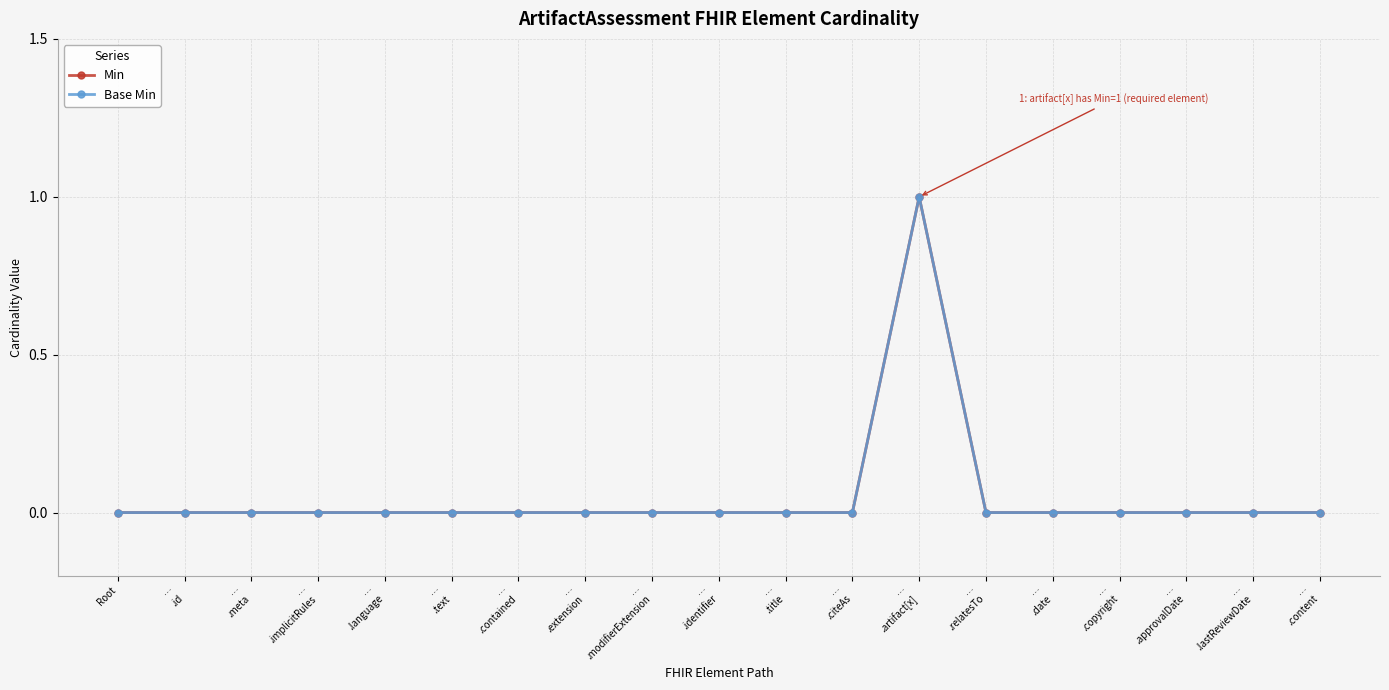

Reading left to right, list all the values displayed in this chart.

Min: Root=0	…
.id=0	…
.meta=0	…
.implicitRules=0	…
.language=0	…
.text=0	…
.contained=0	…
.extension=0	…
.modifierExtension=0	…
.identifier=0	…
.title=0	…
.citeAs=0	…
.artifact[x]=1	…
.relatesTo=0	…
.date=0	…
.copyright=0	…
.approvalDate=0	…
.lastReviewDate=0	…
.content=0
Base Min: Root=0	…
.id=0	…
.meta=0	…
.implicitRules=0	…
.language=0	…
.text=0	…
.contained=0	…
.extension=0	…
.modifierExtension=0	…
.identifier=0	…
.title=0	…
.citeAs=0	…
.artifact[x]=1	…
.relatesTo=0	…
.date=0	…
.copyright=0	…
.approvalDate=0	…
.lastReviewDate=0	…
.content=0